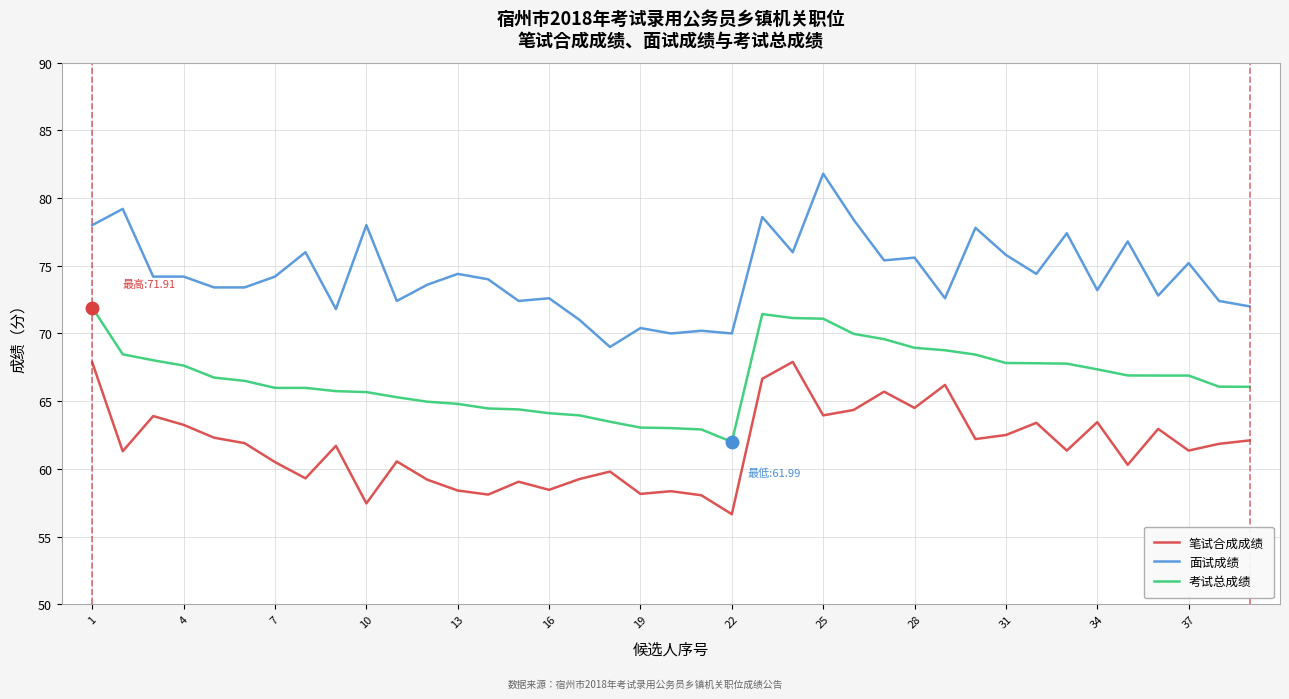

What is the difference between the second highest and minimum values in the 考试总成绩 series?

9.4